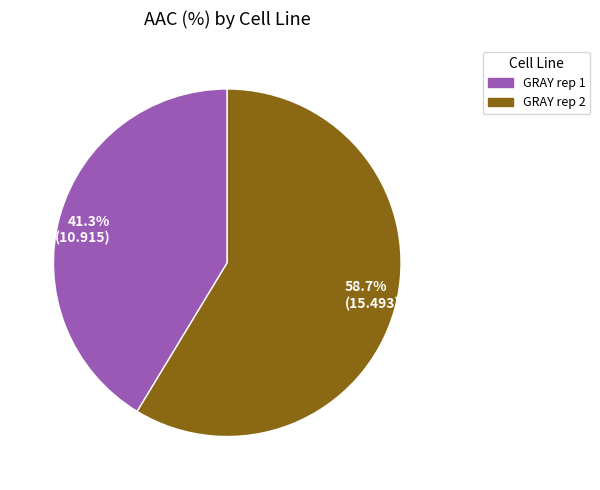

Does GRAY rep 2 account for over 50% of the chart?

Yes